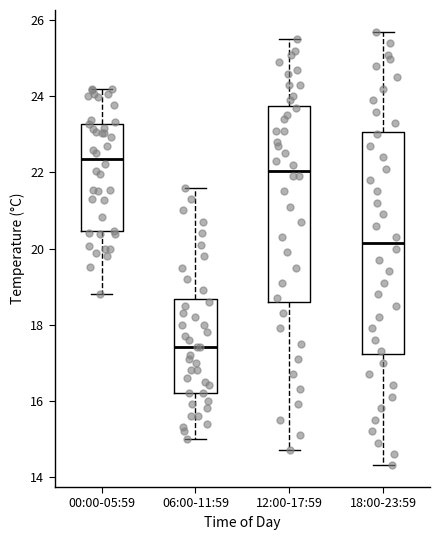

Where does the lower whisker of the box for 06:00-11:59 end on the y-axis? The values are not printed on the chart, so give them approximately, as read against the axis.

15.0